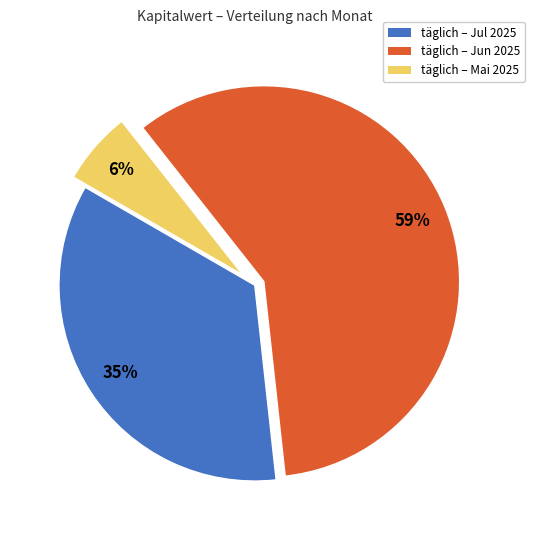

Is it true that täglich – Jul 2025 is 45% of the pie?

False